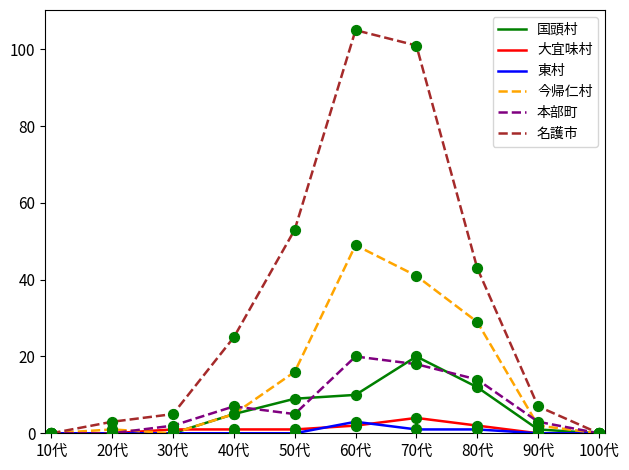

At how many categories does at least one series exceed 90?

2